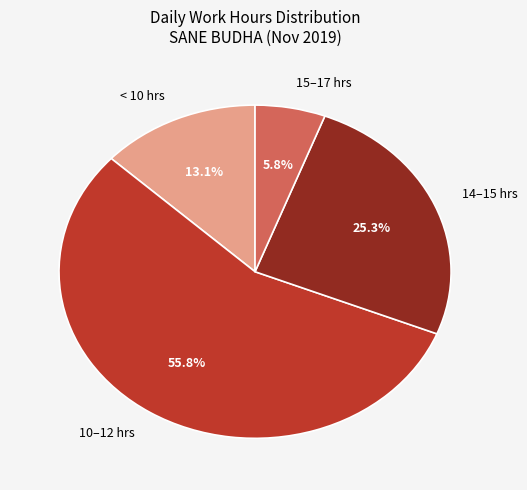

Is there any slice that represents more than half of the pie?

Yes